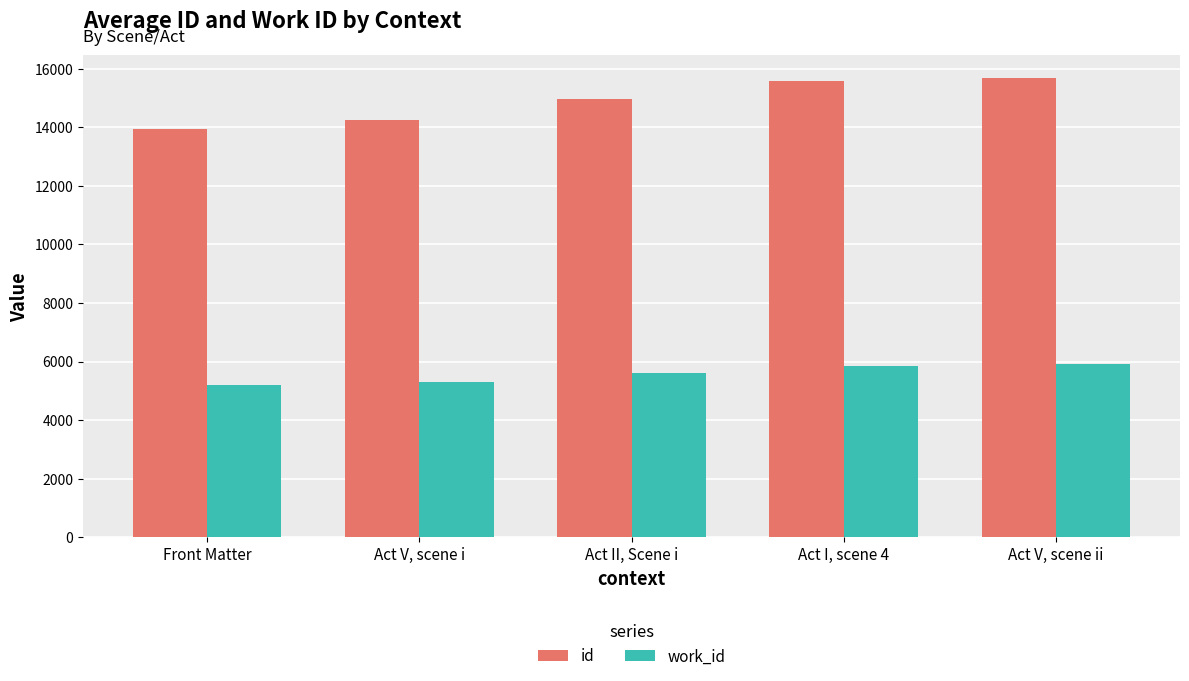

What is the minimum value shown in the chart?

5185